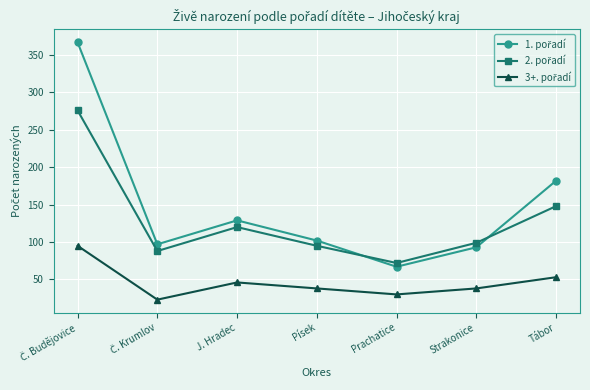

What is the total value across all series at Písek?

235